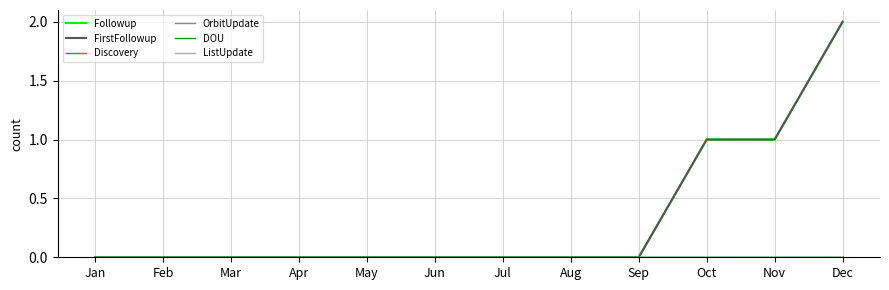

True or false: Discovery and FirstFollowup cross at least once.

False